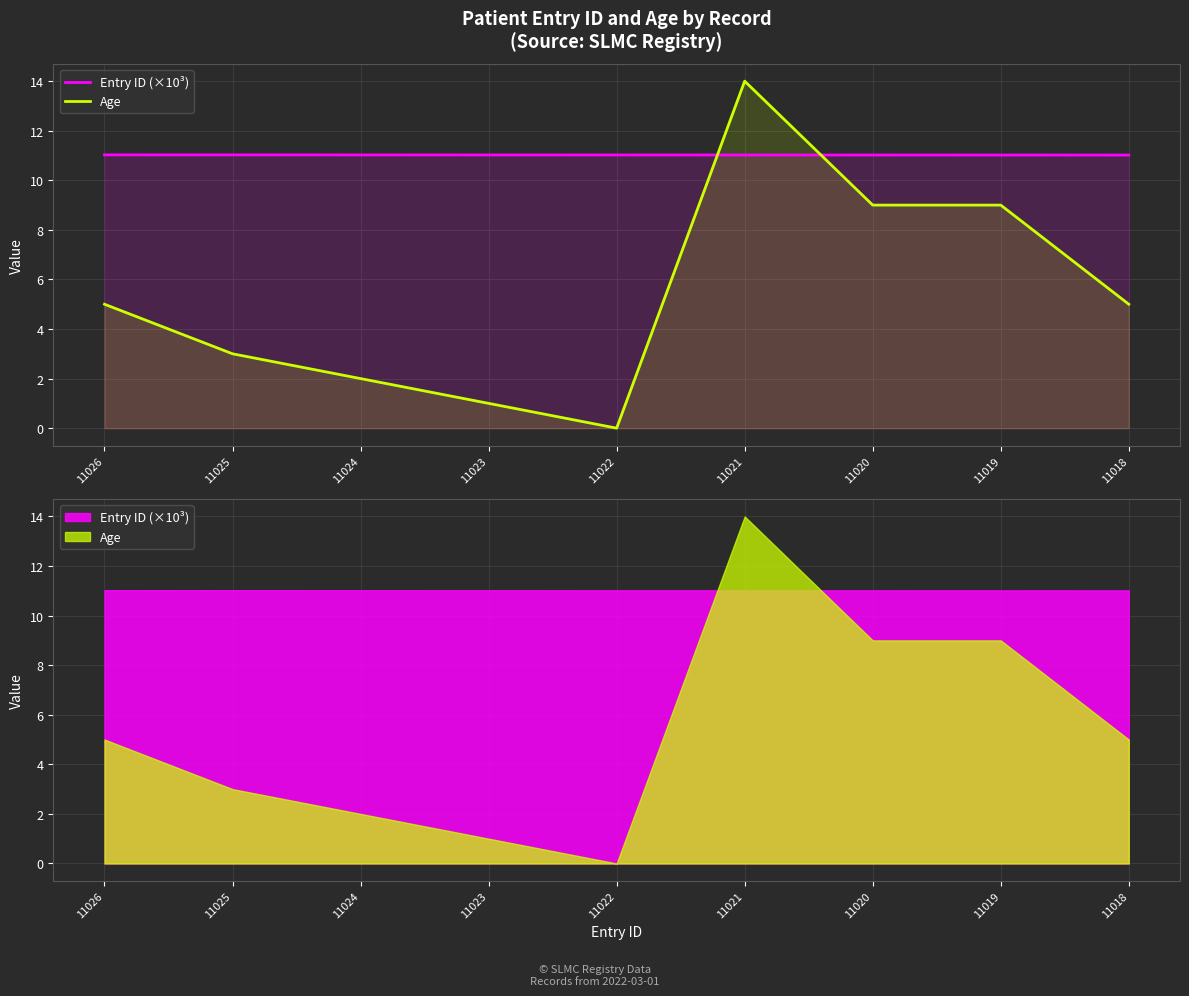

Rank the series at 11023 from lowest to highest value.

Age, Entry ID (×10³)